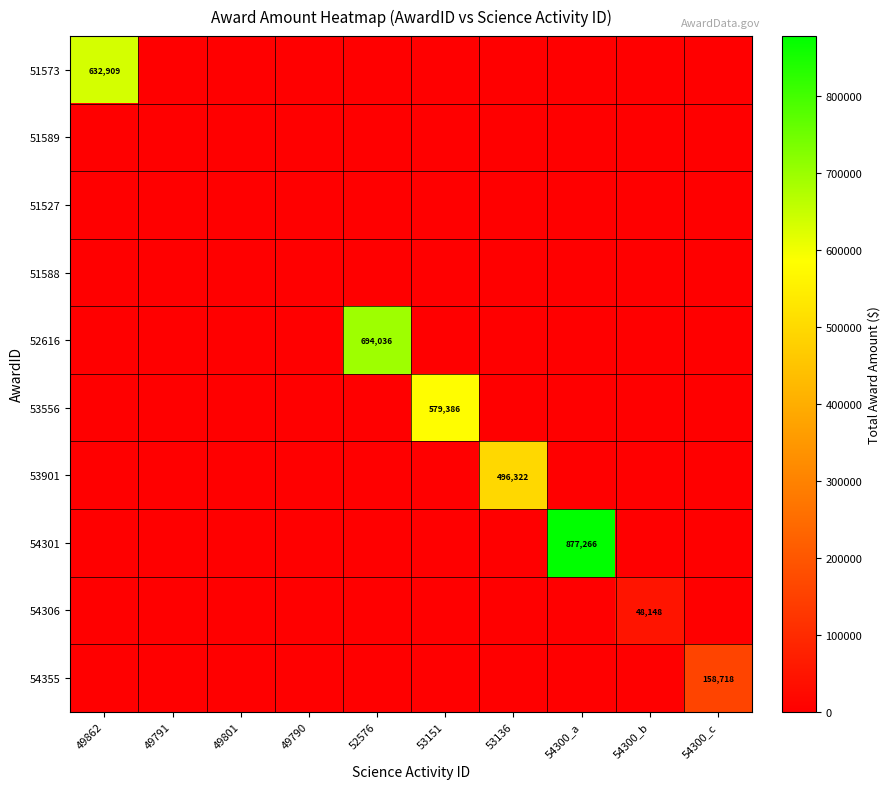

Is the value of 51589 at 54300_a greater than the value of 54301 at 49801?

No